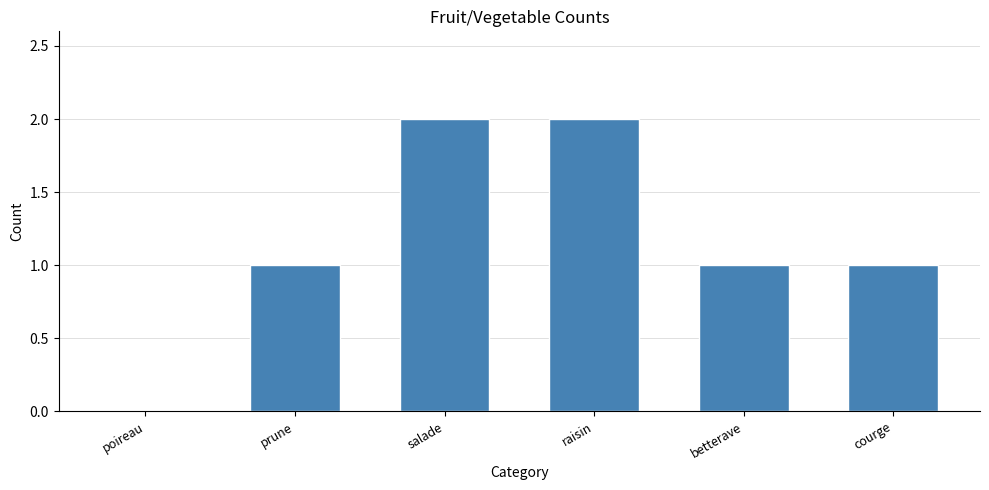

Reading right to left, transcribe all the data shown in this chart.

1	1	2	2	1	0